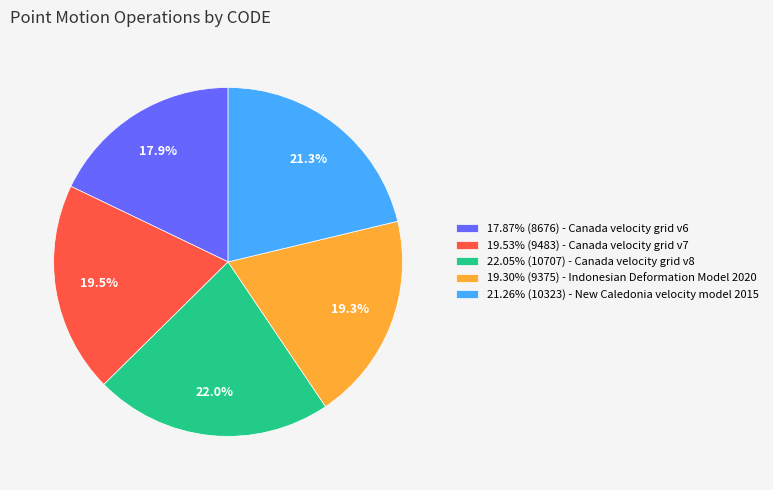

Does any single category account for the majority?

No